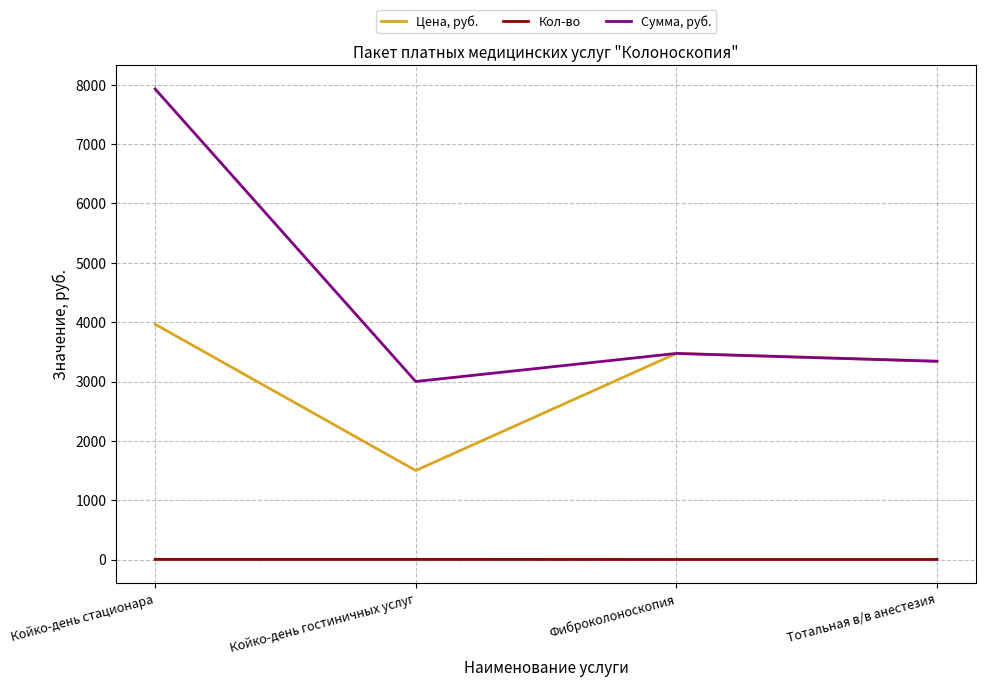

What is the approximate value of Цена, руб. at Тотальная в/в анестезия, to the nearest 50?

3350